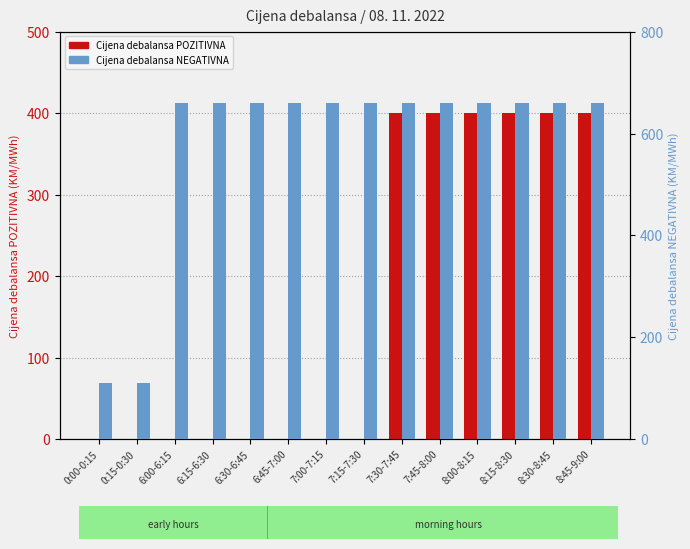

Reading right to left, list all the values displayed in this chart.

Cijena debalansa POZITIVNA: 8:45-9:00=400.0	8:30-8:45=400.0	8:15-8:30=400.0	8:00-8:15=400.0	7:45-8:00=400.0	7:30-7:45=400.0	7:15-7:30=0.0	7:00-7:15=0.0	6:45-7:00=0.0	6:30-6:45=0.0	6:15-6:30=0.0	6:00-6:15=0.0	0:15-0:30=0.0	0:00-0:15=0.0
Cijena debalansa NEGATIVNA: 8:45-9:00=659.0	8:30-8:45=659.0	8:15-8:30=659.0	8:00-8:15=659.0	7:45-8:00=659.0	7:30-7:45=659.0	7:15-7:30=659.0	7:00-7:15=659.0	6:45-7:00=659.0	6:30-6:45=659.0	6:15-6:30=659.0	6:00-6:15=659.0	0:15-0:30=109.9	0:00-0:15=109.9